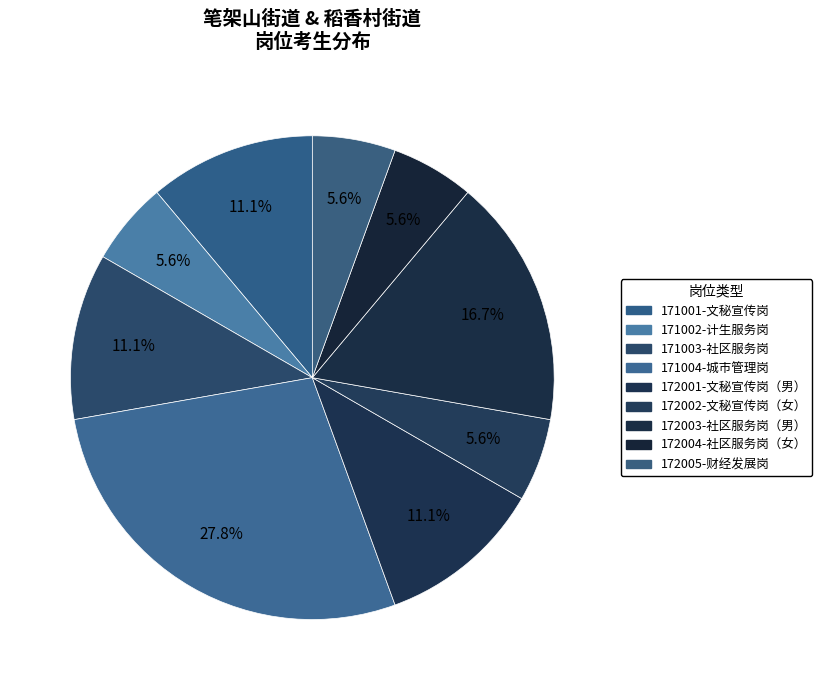

How many segments does this pie chart have?

9